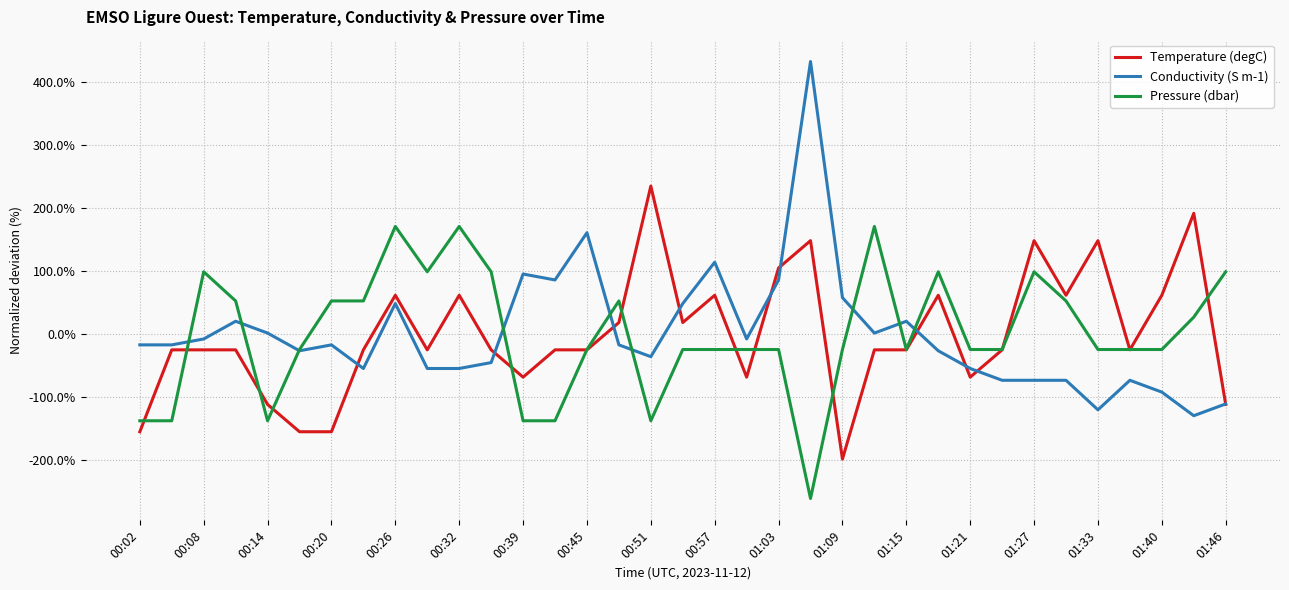

After their last crossing, which series has the higher values: Conductivity (S m-1) or Pressure (dbar)?

Pressure (dbar)